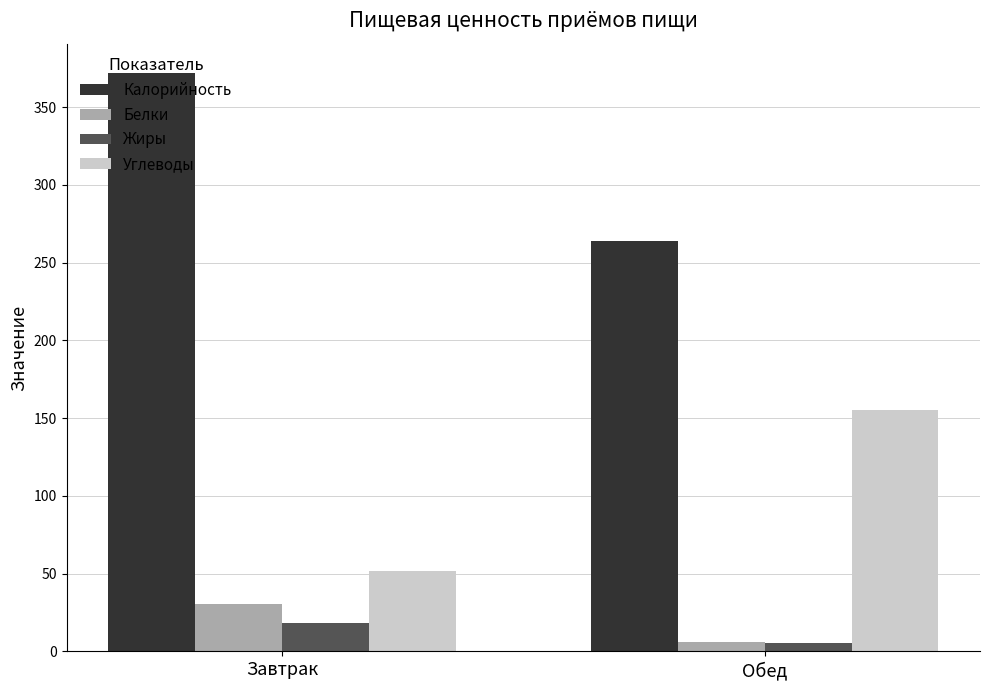

What is the spread (max minus min) of values at Обед?

258.6